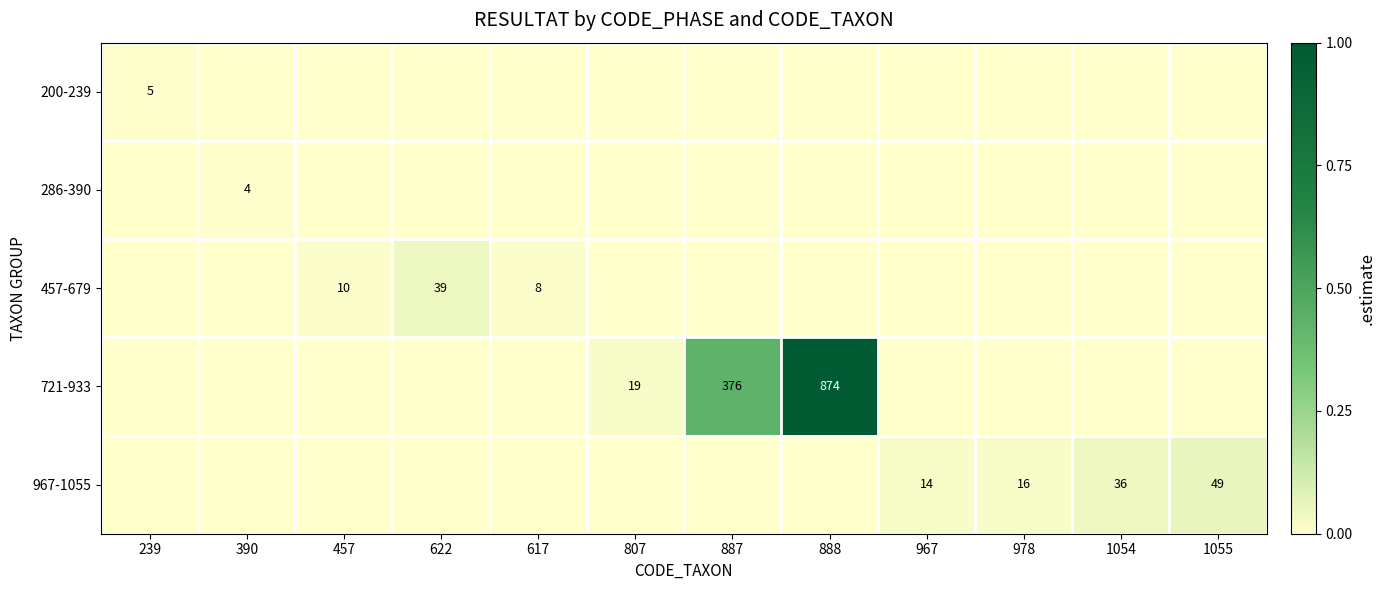

Count the number of data series in this chart.

5